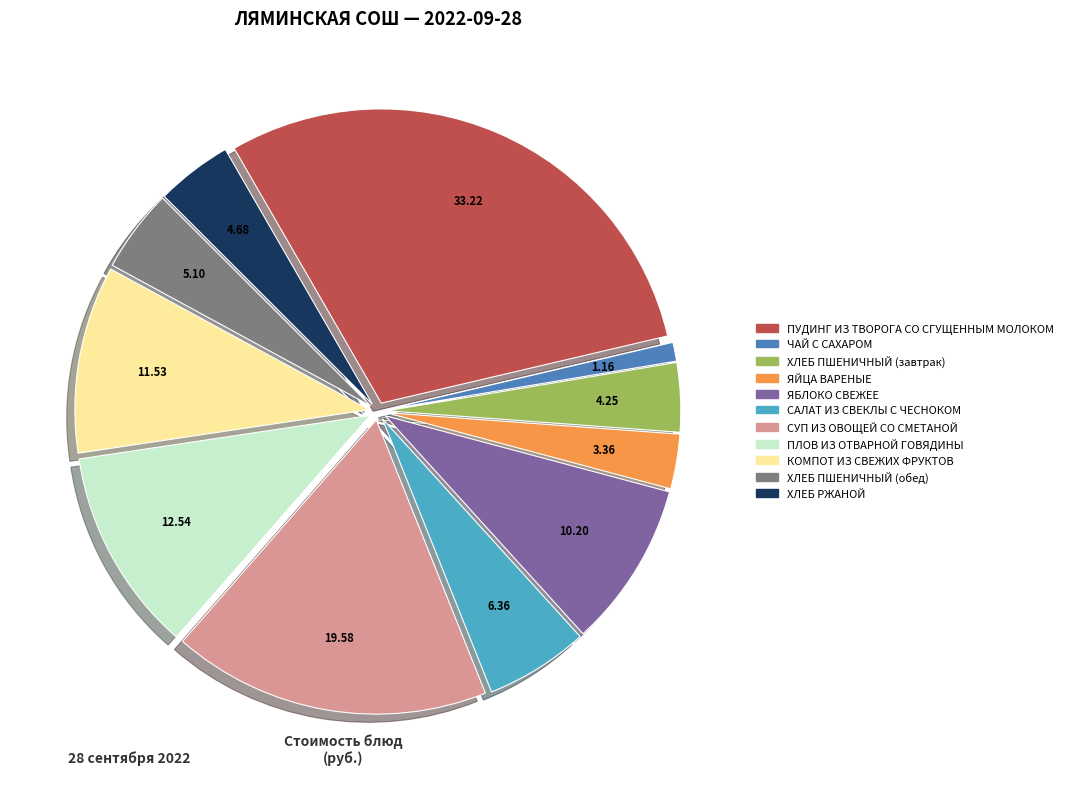

Is the sum of ПУДИНГ ИЗ ТВОРОГА СО СГУЩЕННЫМ МОЛОКОМ and ХЛЕБ РЖАНОЙ greater than half?

No